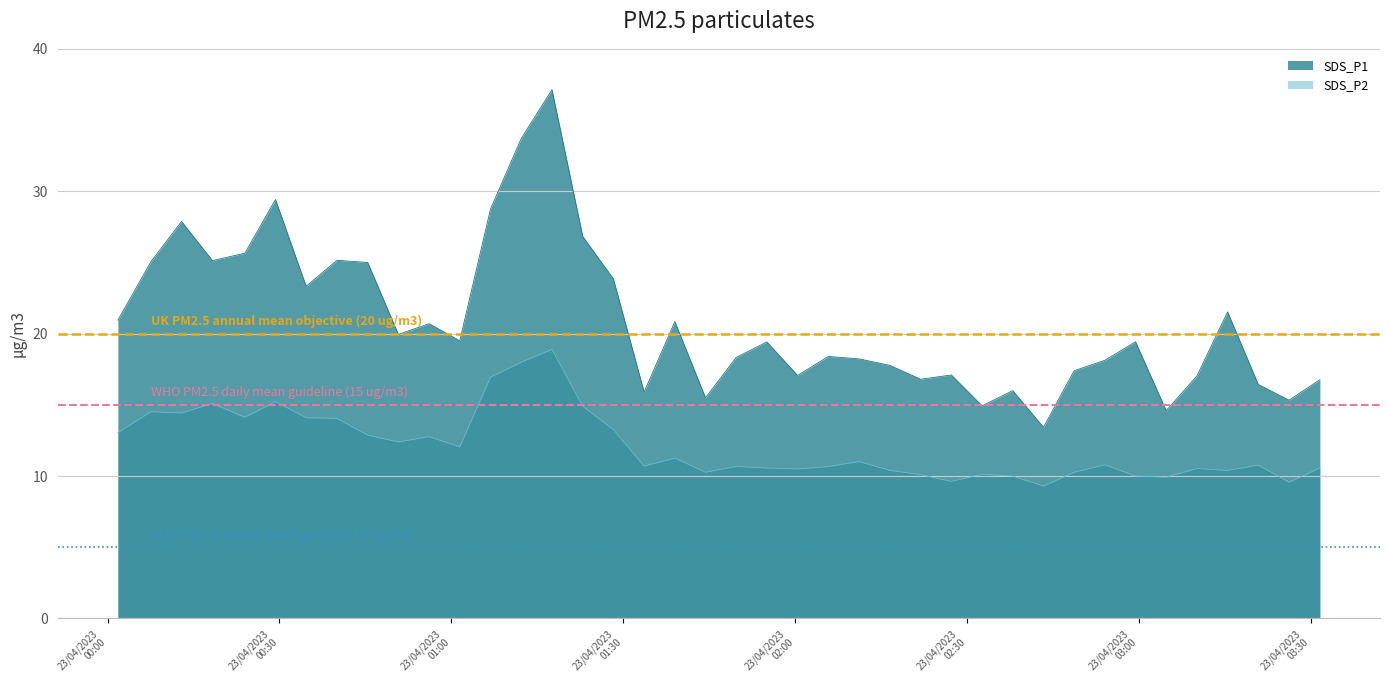

True or false: SDS_P2 and SDS_P1 intersect in this chart.

False